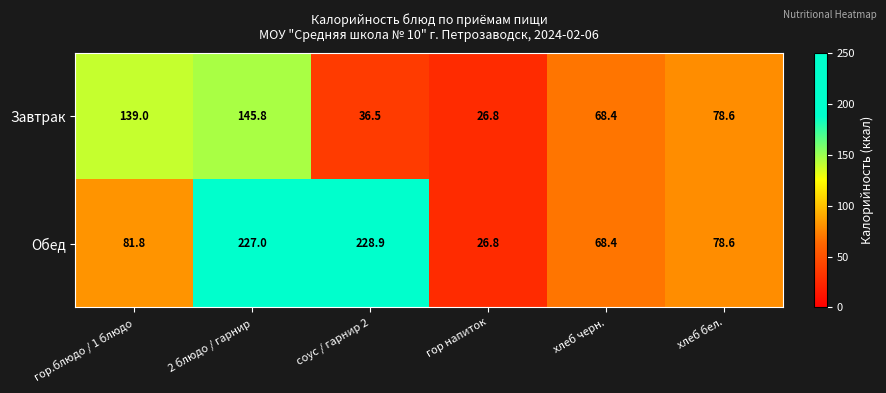

At which label is Завтрак closest to 86?

хлеб бел.